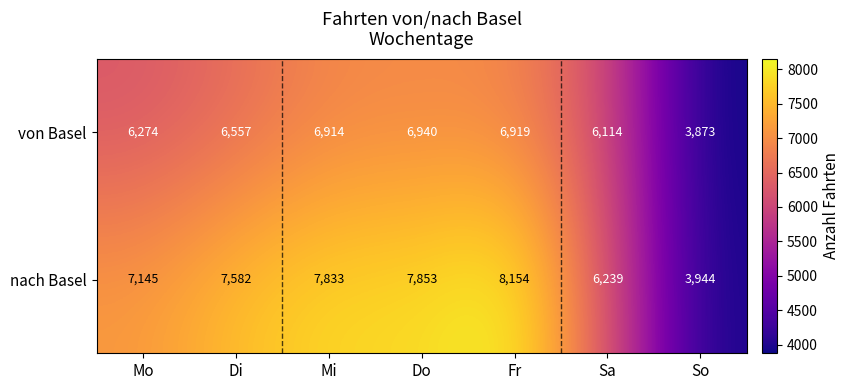

How many series are shown in this chart?

2